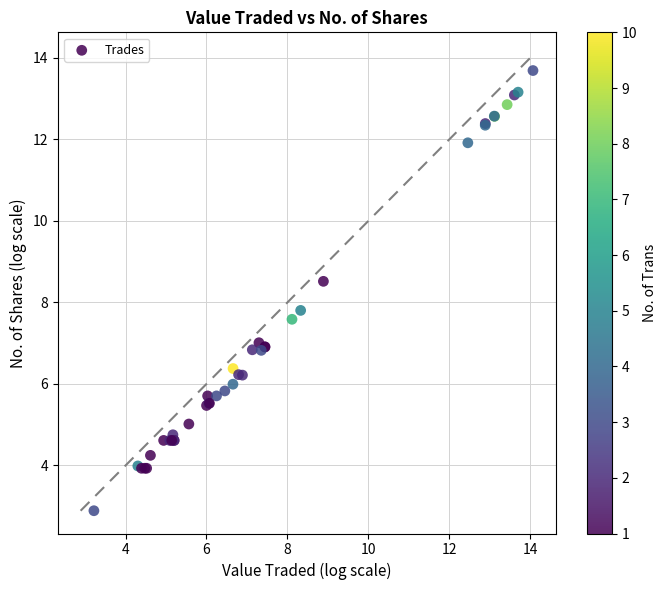

What Y value in the scatter plot is closest to 8?

7.8